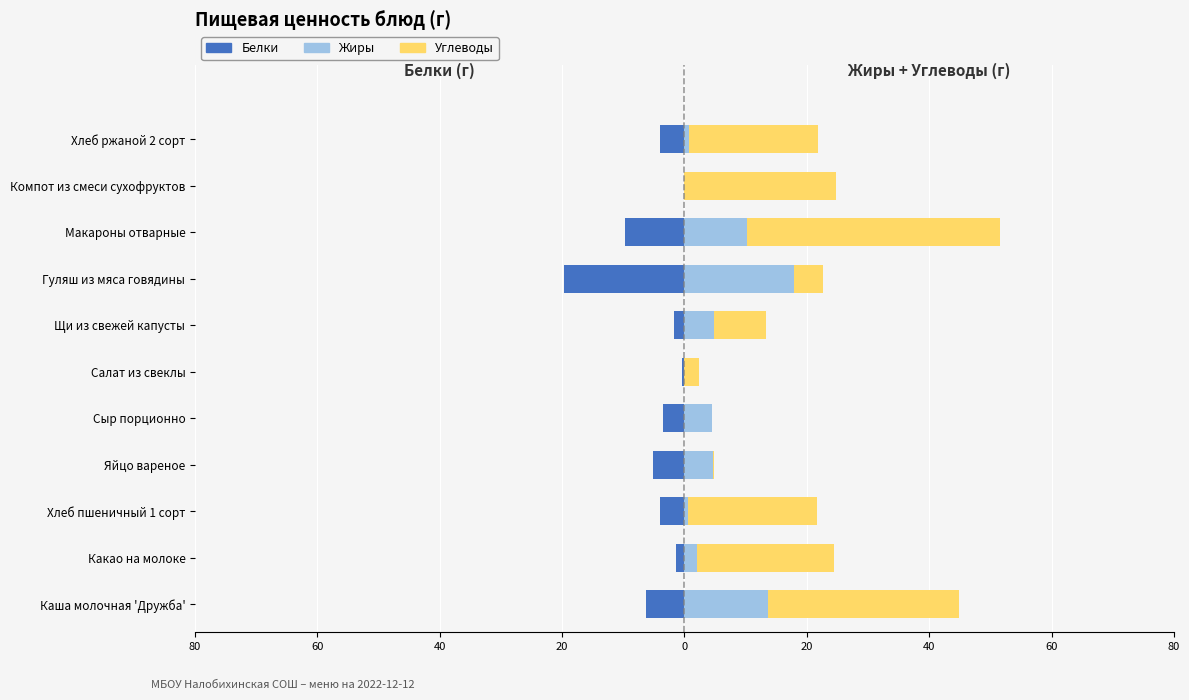

How many data points in Жиры are above 4?

6